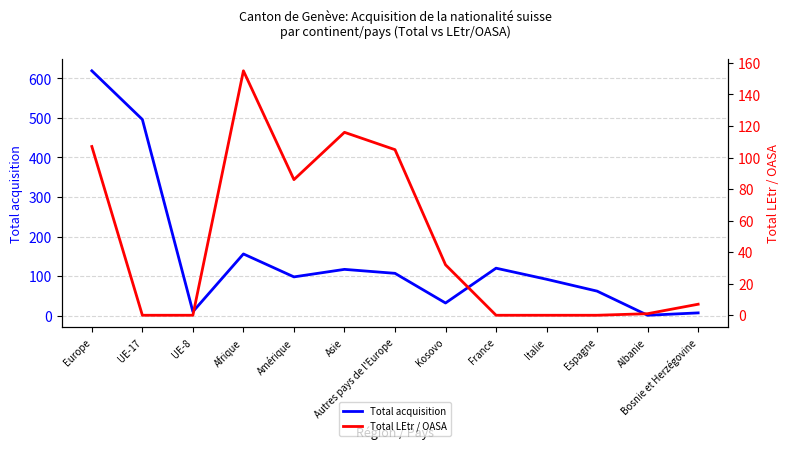

List the series in order of their peak value, lowest first.

Total LEtr / OASA, Total acquisition